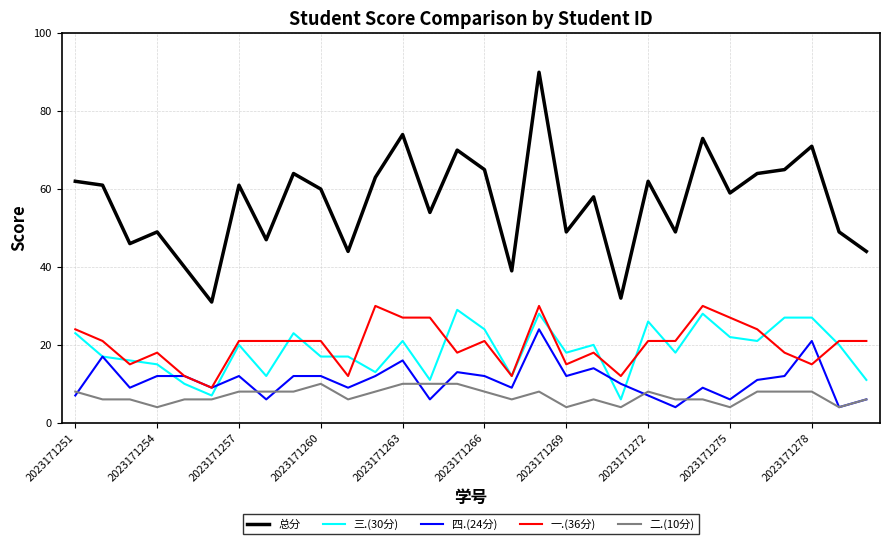

Reading right to left, transcribe all the data shown in this chart.

总分: 44	49	71	65	64	59	73	49	62	32	58	49	90	39	65	70	54	74	63	44	60	64	47	61	31	40	49	46	61	62
三.(30分): 11	20	27	27	21	22	28	18	26	6	20	18	28	12	24	29	11	21	13	17	17	23	12	20	7	10	15	16	17	23
四.(24分): 6	4	21	12	11	6	9	4	7	10	14	12	24	9	12	13	6	16	12	9	12	12	6	12	9	12	12	9	17	7
一.(36分): 21	21	15	18	24	27	30	21	21	12	18	15	30	12	21	18	27	27	30	12	21	21	21	21	9	12	18	15	21	24
二.(10分): 6	4	8	8	8	4	6	6	8	4	6	4	8	6	8	10	10	10	8	6	10	8	8	8	6	6	4	6	6	8